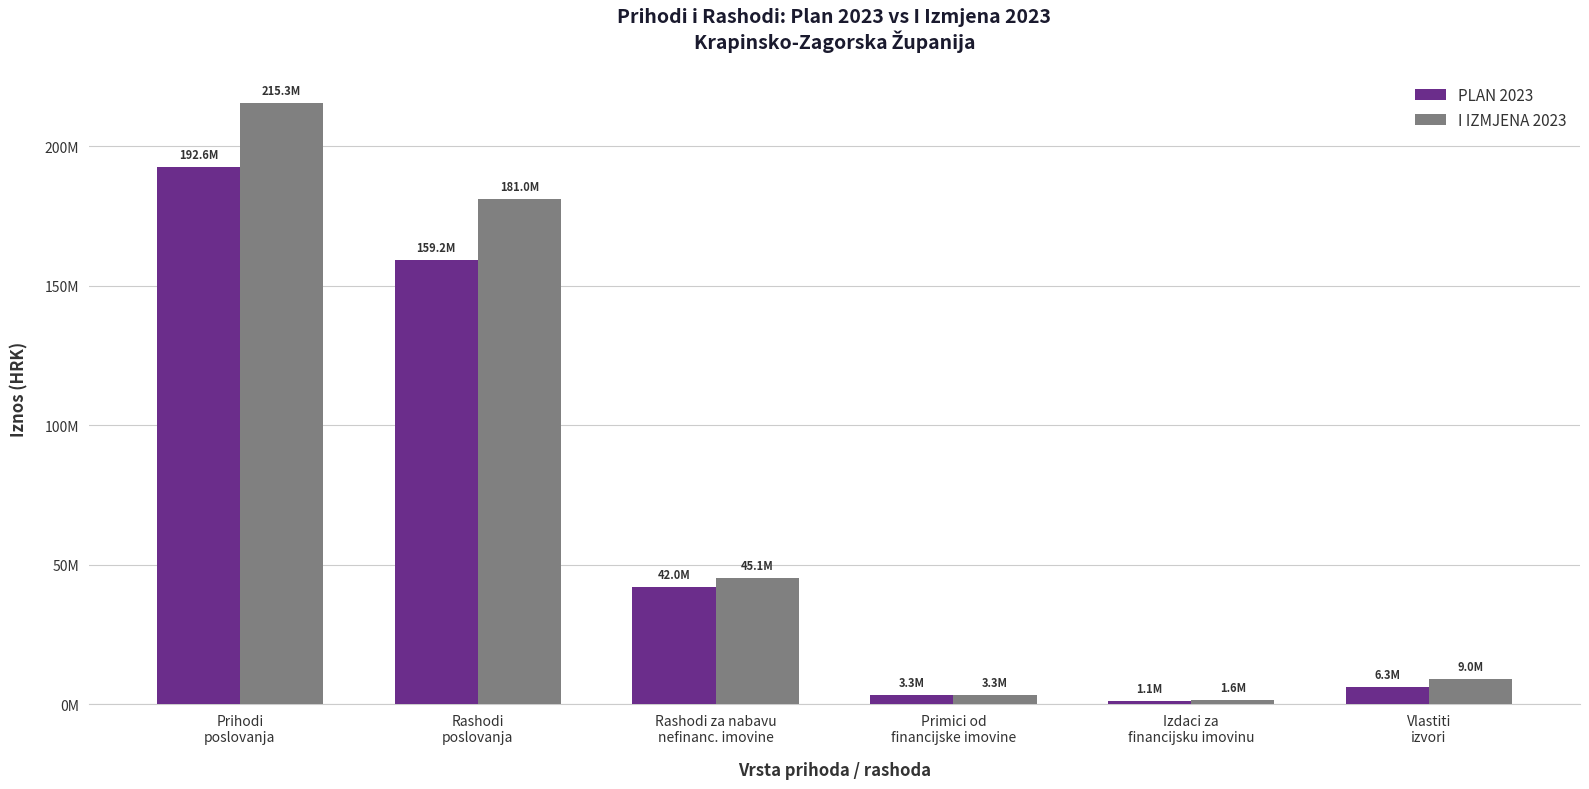

List the labels in order of I IZMJENA 2023 value, smallest first.

Izdaci za
financijsku imovinu, Primici od
financijske imovine, Vlastiti
izvori, Rashodi za nabavu
nefinanc. imovine, Rashodi
poslovanja, Prihodi
poslovanja